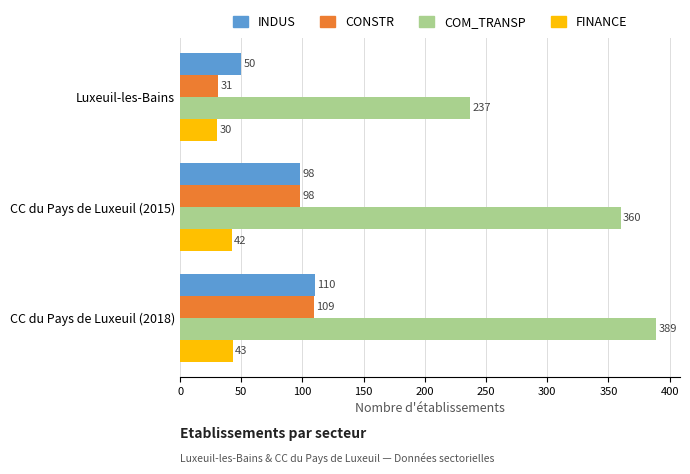

Which category has the highest value in the FINANCE series?

CC du Pays de Luxeuil (2018)